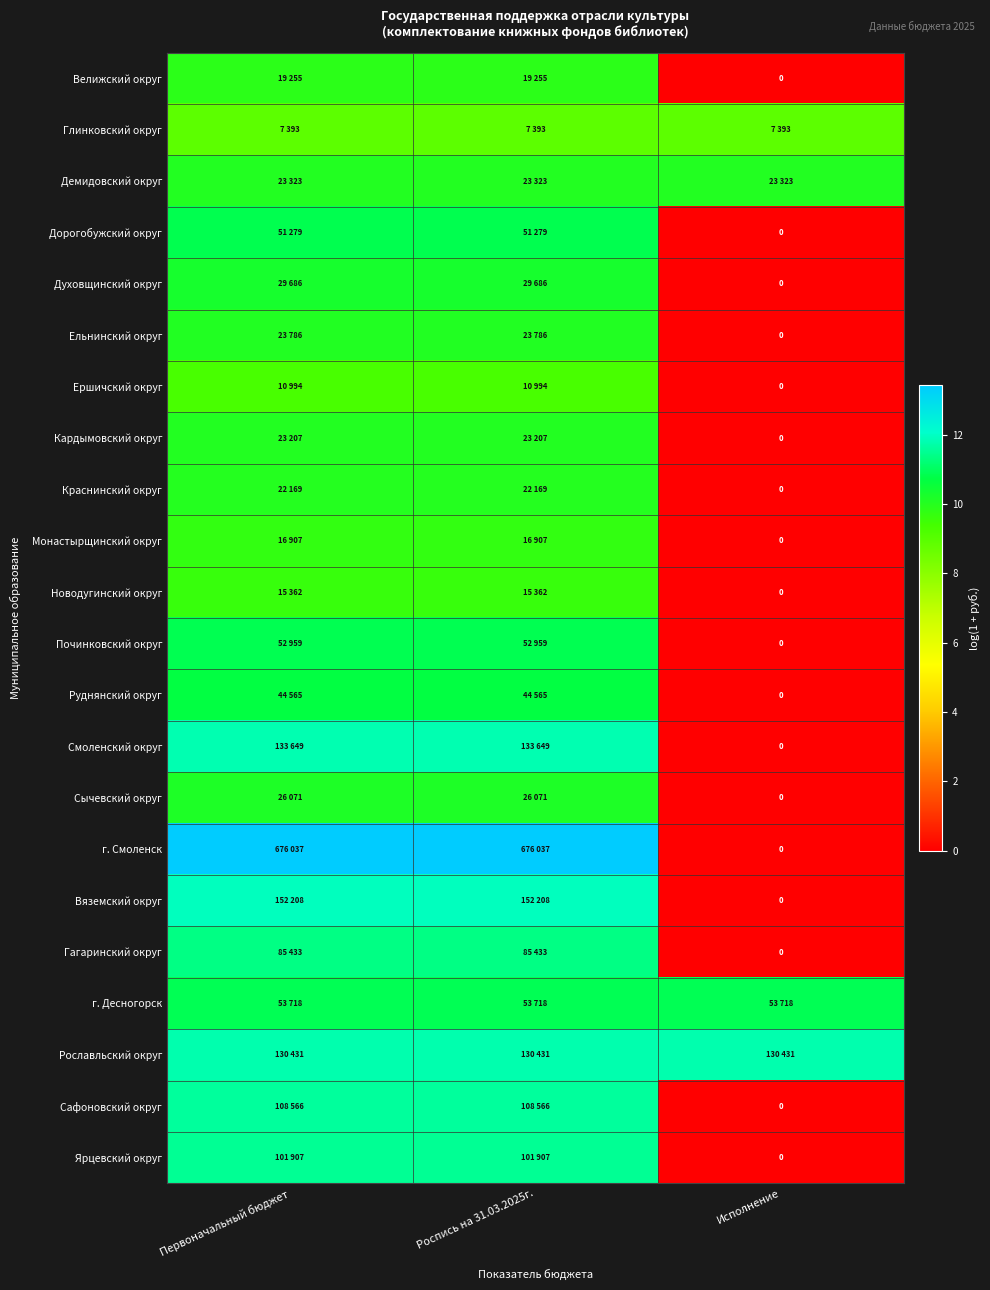

How many positive values does the Починковский округ series have?

2